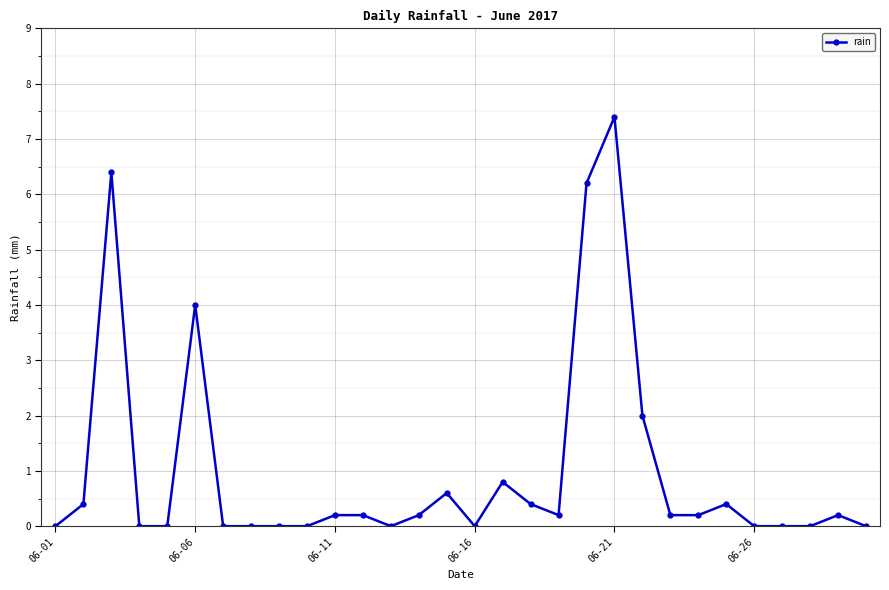

What is the value of the 17th point from the left?

0.8